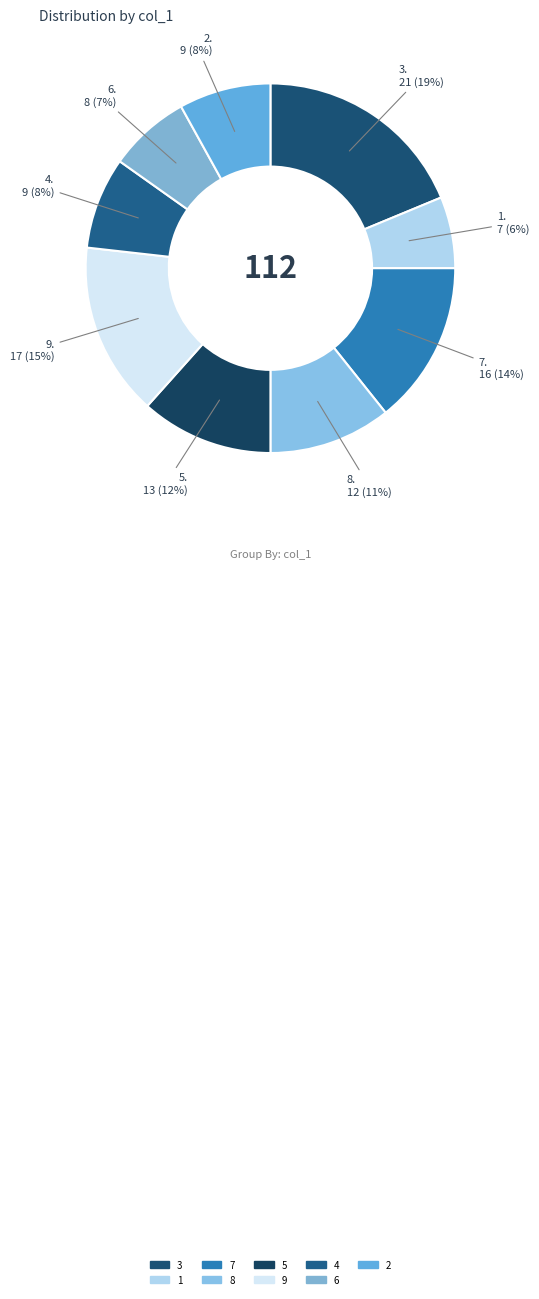

Combined, do 1 and 9 account for over 50%?

No